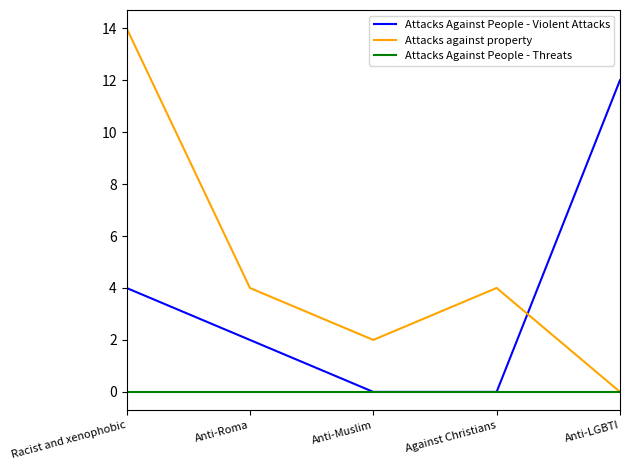

List the series in order of their peak value, lowest first.

Attacks Against People - Threats, Attacks Against People - Violent Attacks, Attacks against property